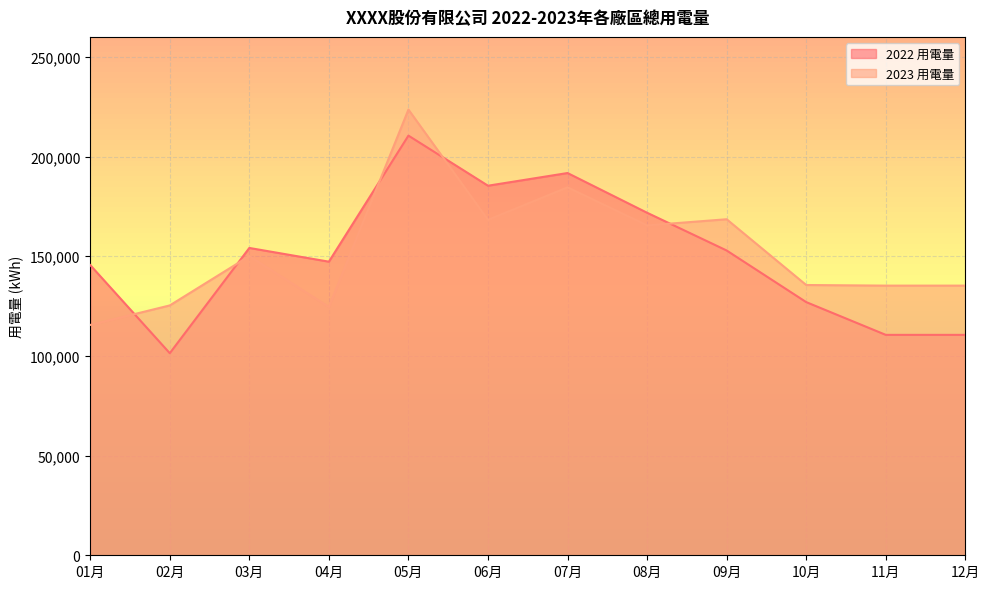

What is the spread (max minus min) of values at 09月?

15676.6